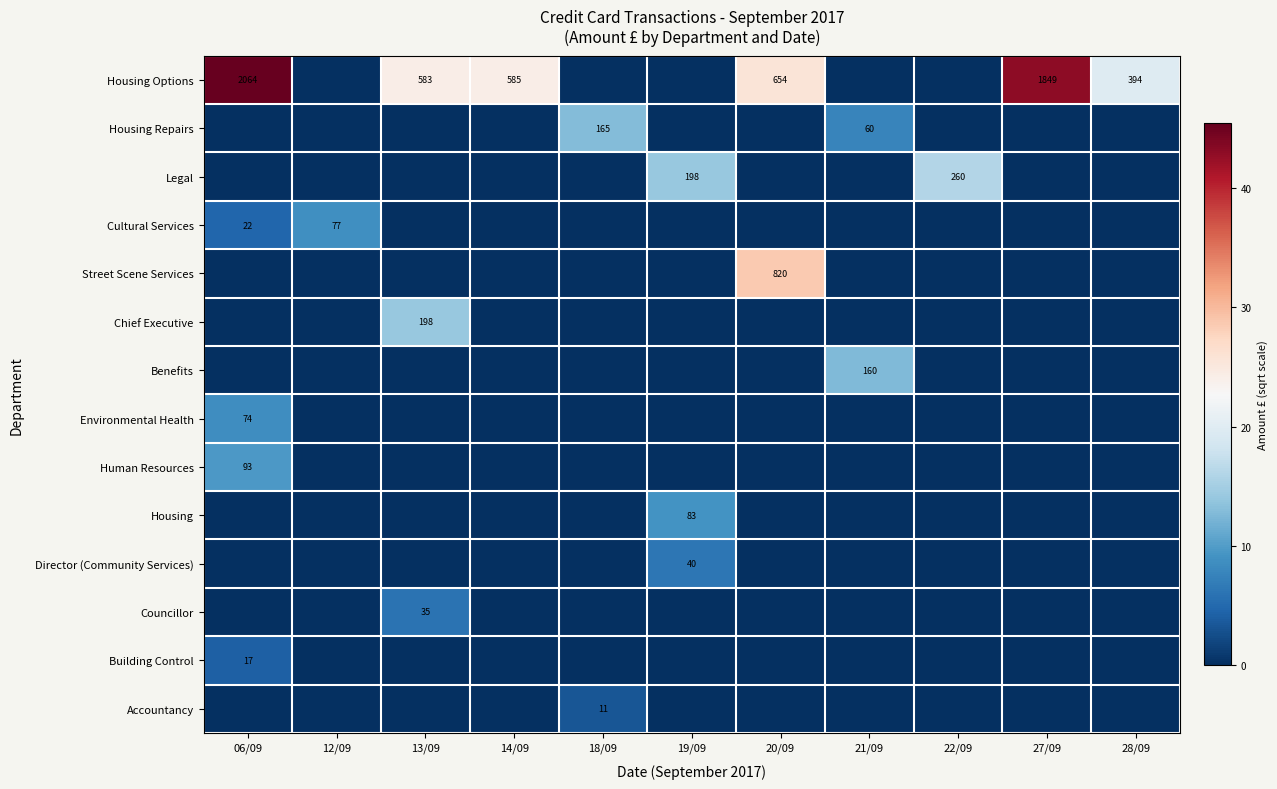

True or false: Housing Options has a value of 855 at 20/09.

False